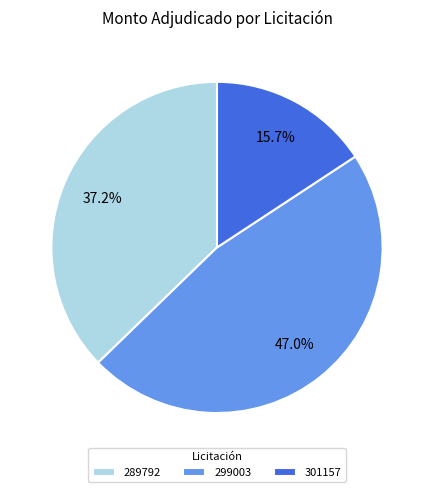

Which slice is the smallest?

301157